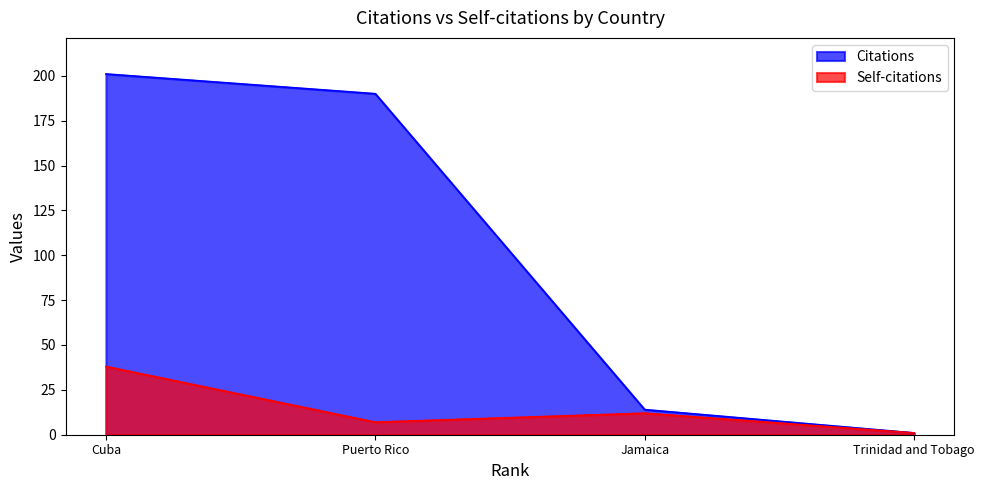

True or false: Citations has a value of 1 at Trinidad and Tobago.

False